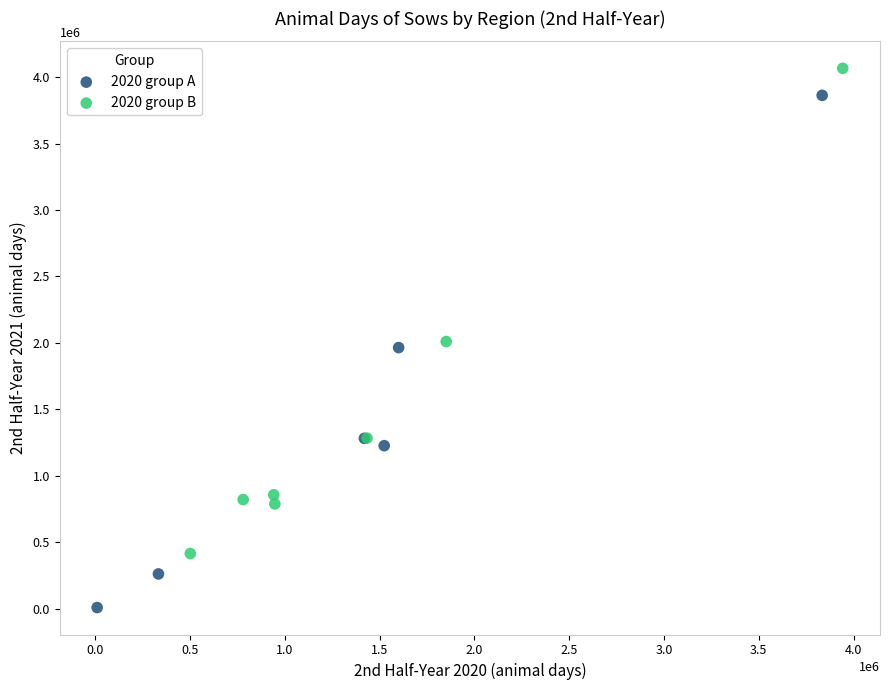

What are all the series names shown in the legend?

2020 group A, 2020 group B